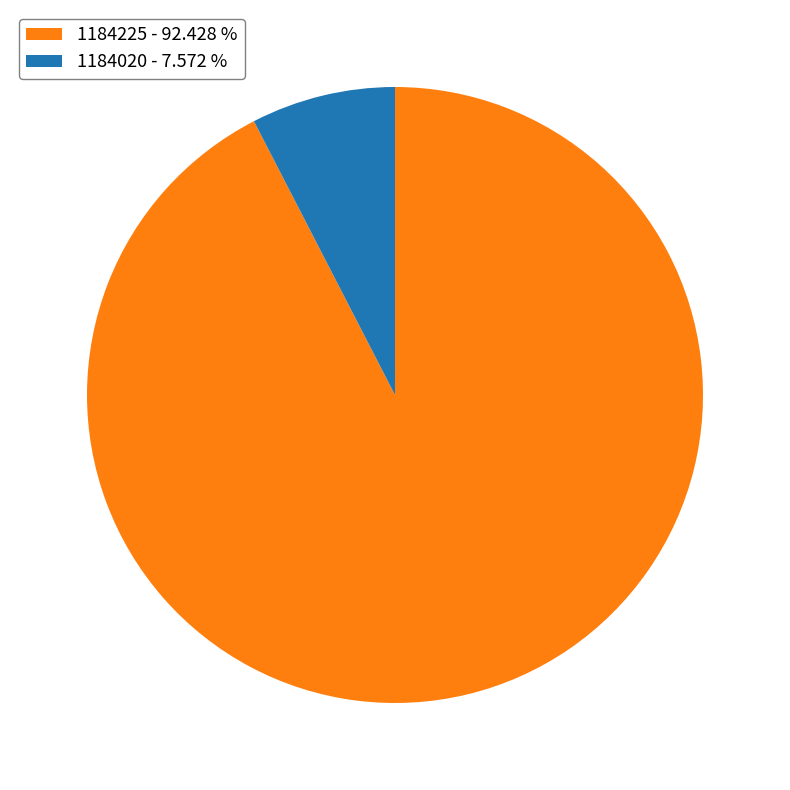

Do 1184020 - 7.572 % and 1184225 - 92.428 % together represent more than half of the pie?

Yes